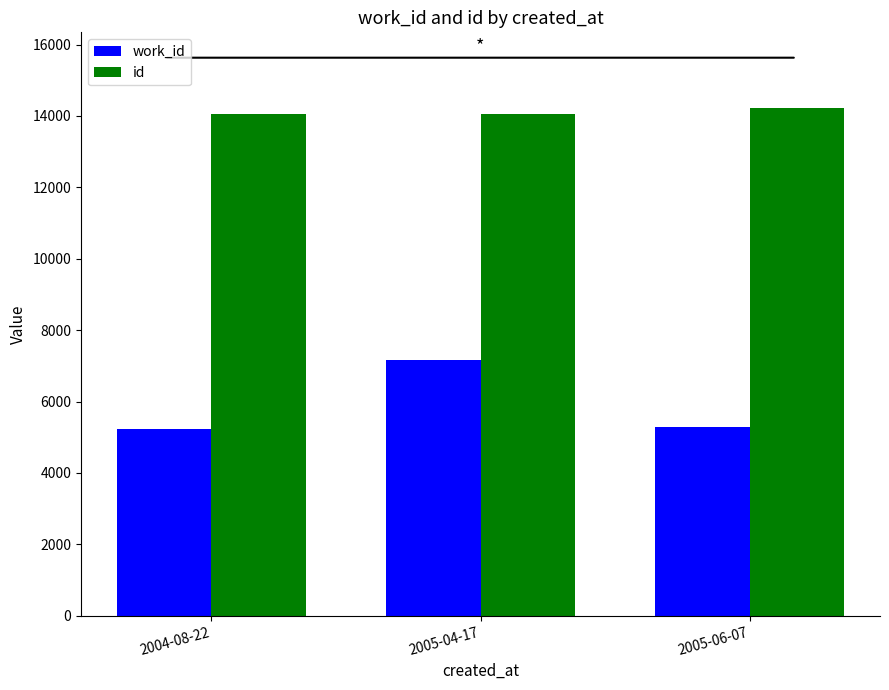

What are all the series names shown in the legend?

work_id, id